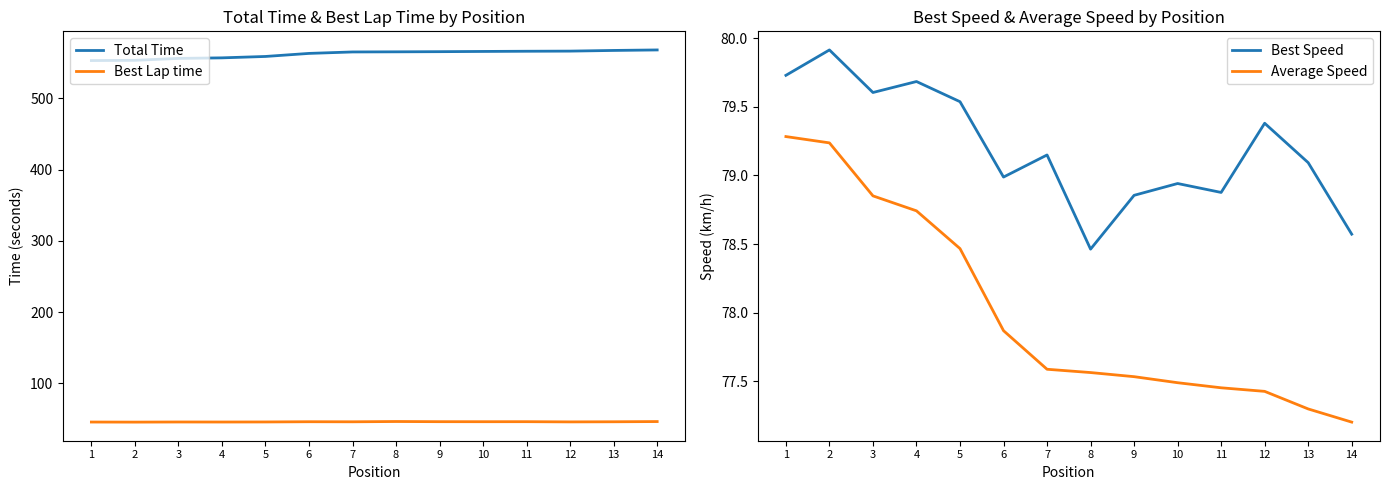

What is the average value of the Total Time series?

562.2